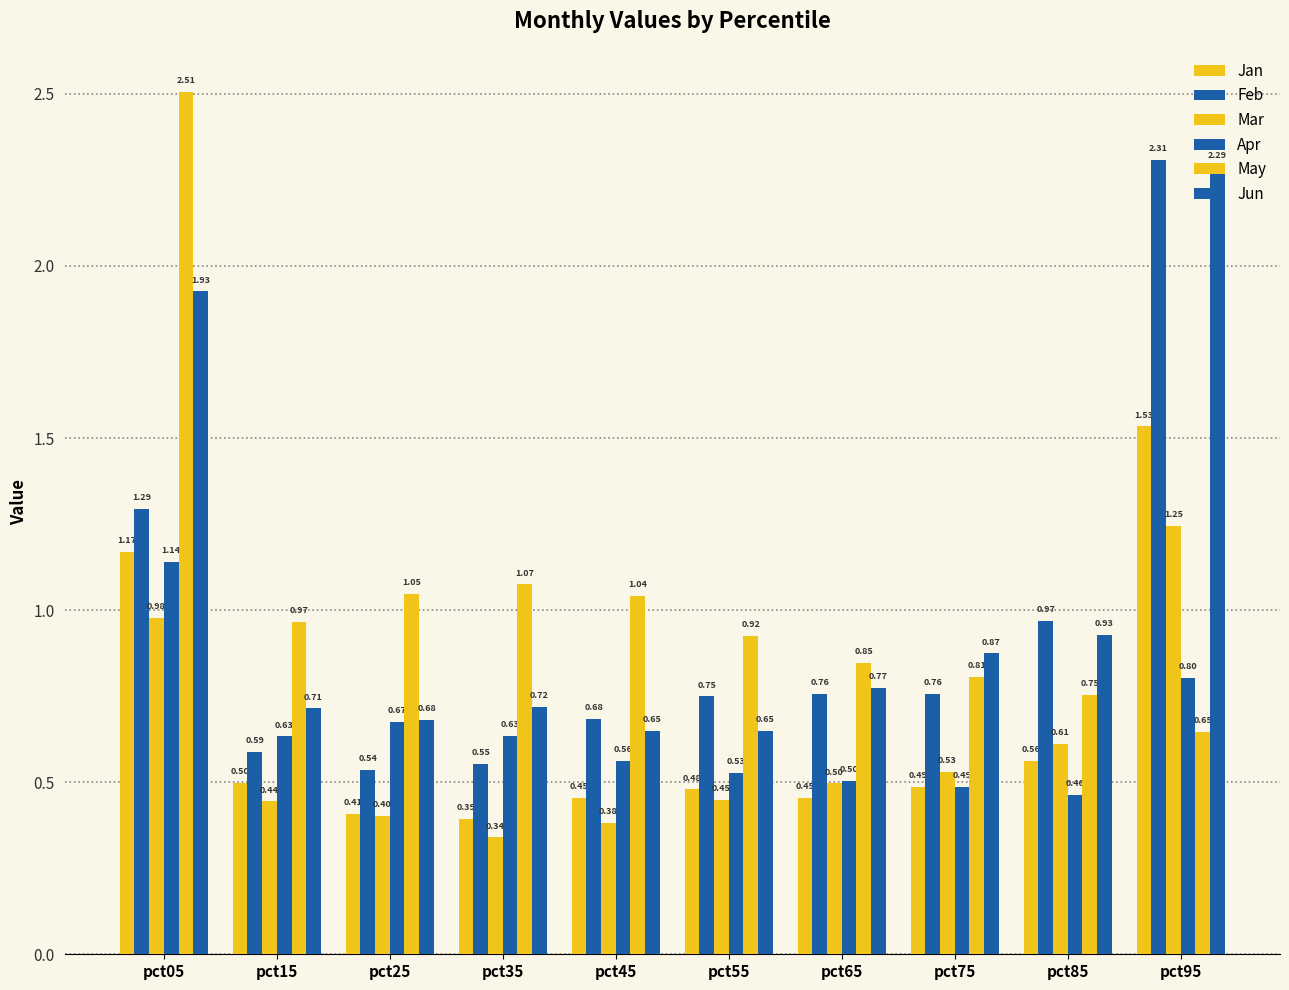

What is the spread (max minus min) of values at pct65?

0.4